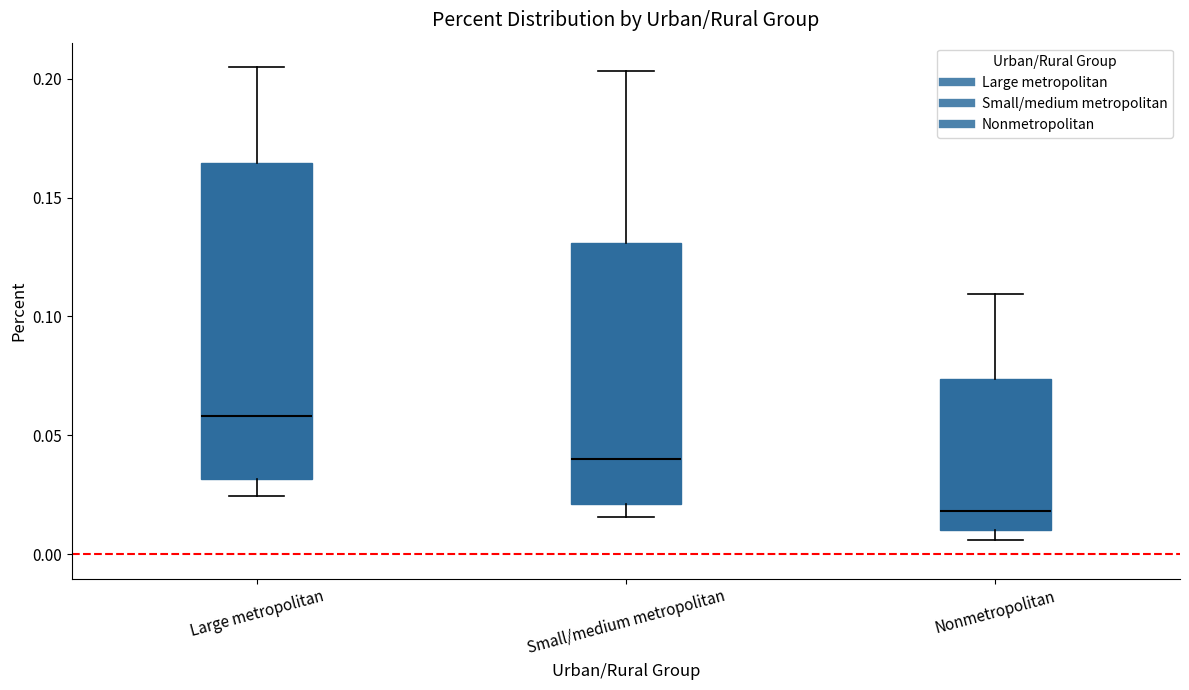

Which box's median line is the lowest?

Nonmetropolitan